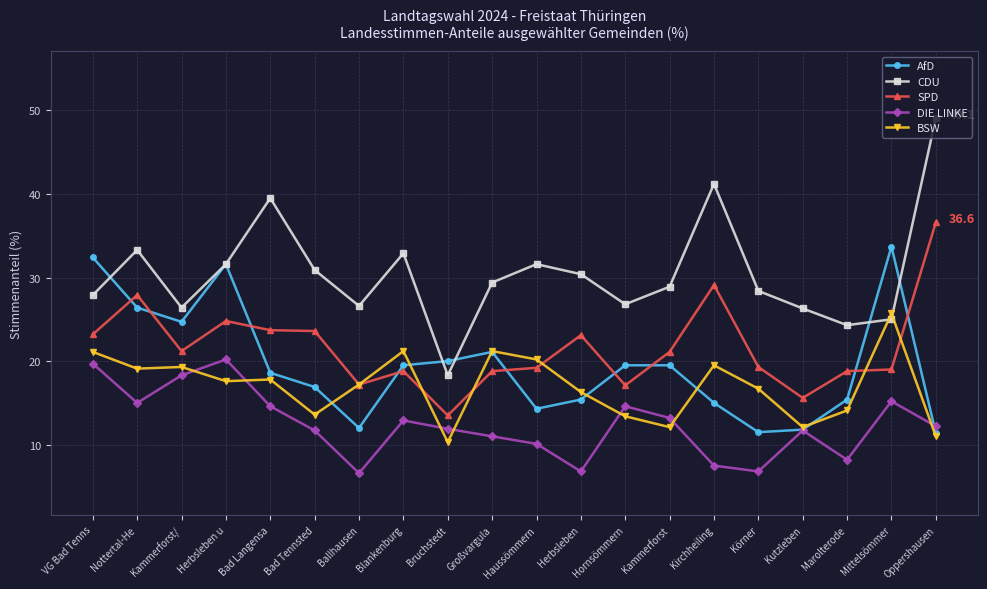

What is the highest value of the DIE LINKE series?

20.2